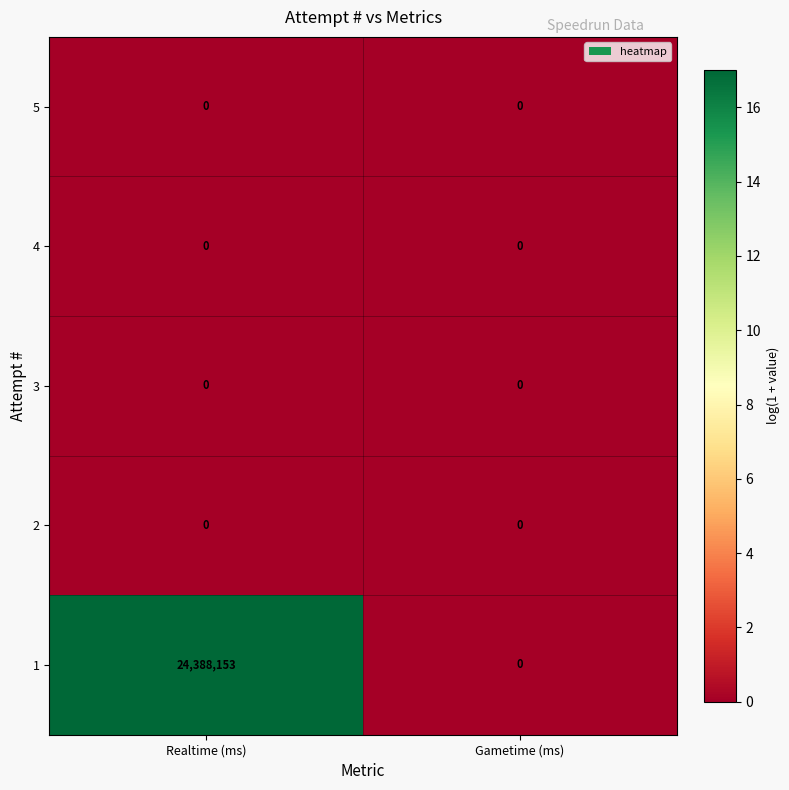

Reading right to left, transcribe all the data shown in this chart.

5: 0	0
4: 0	0
3: 0	0
2: 0	0
1: 0	24388153